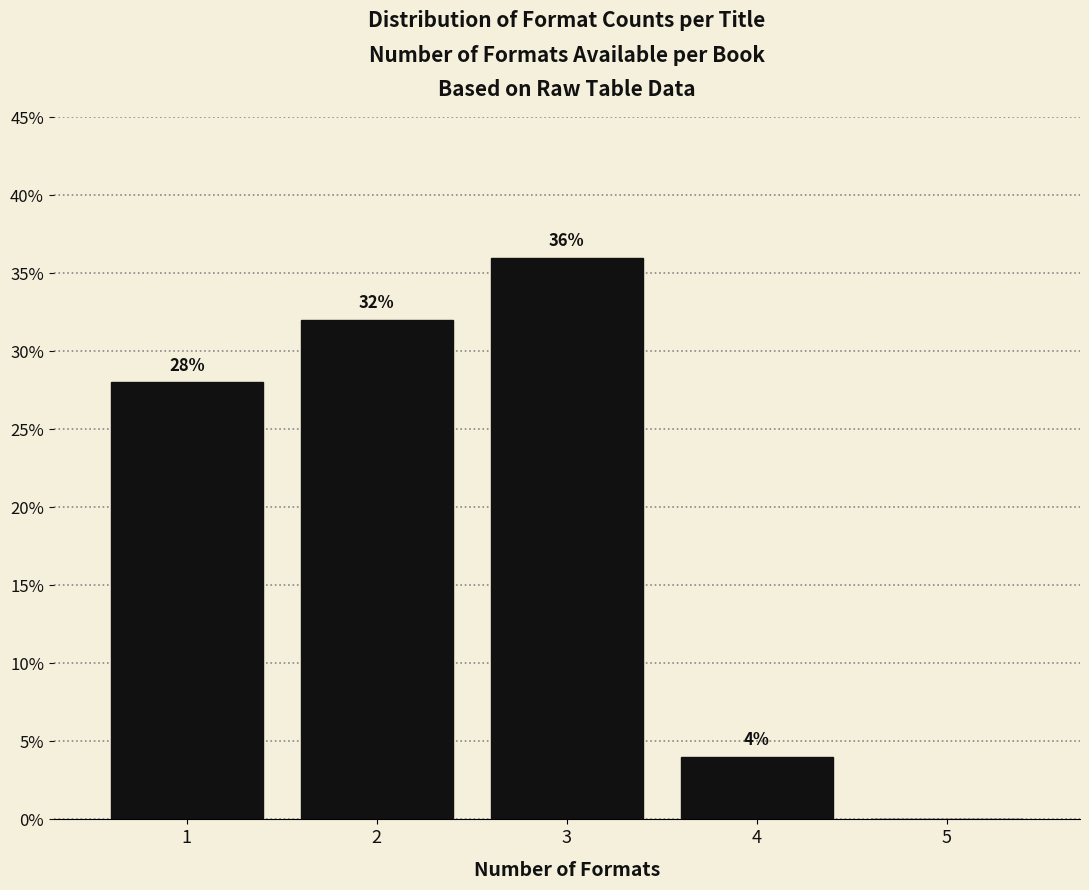

Which range on the x-axis has the tallest bar?

2.5 to 3.5